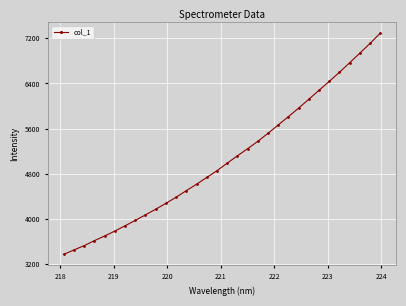

What is the sum of all values?

162179.8